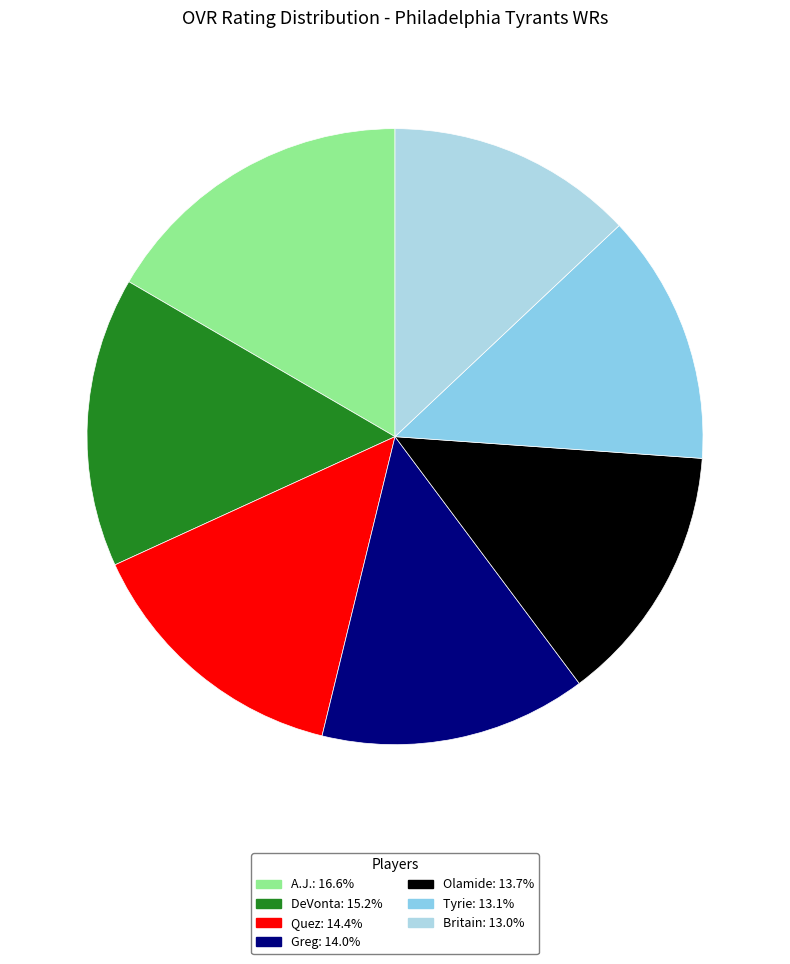

To the nearest percent, what is the difference between the largest and smallest slice percentages?

4%